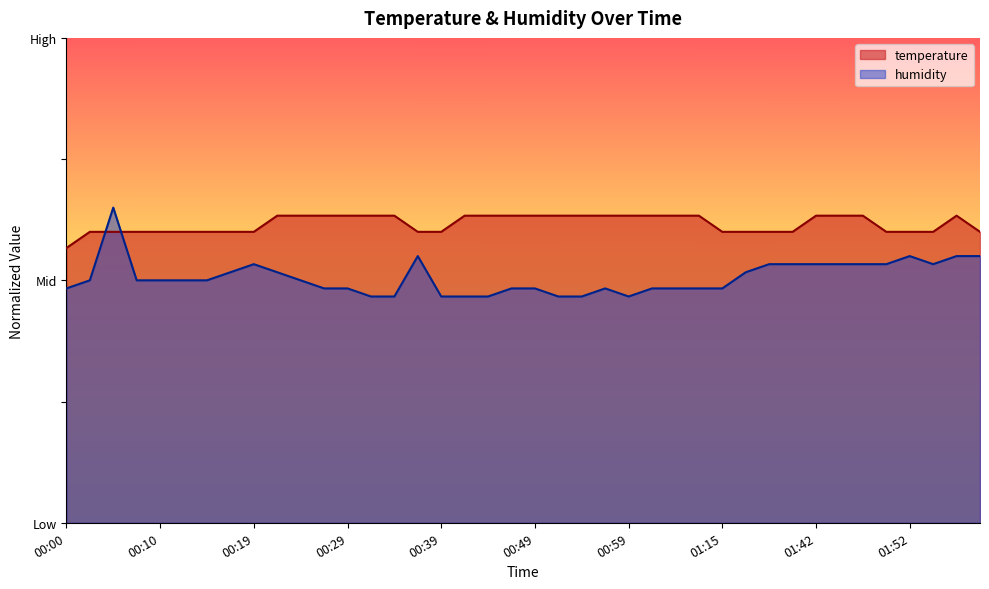

Where do temperature and humidity first cross each other?

00:02 and 00:05